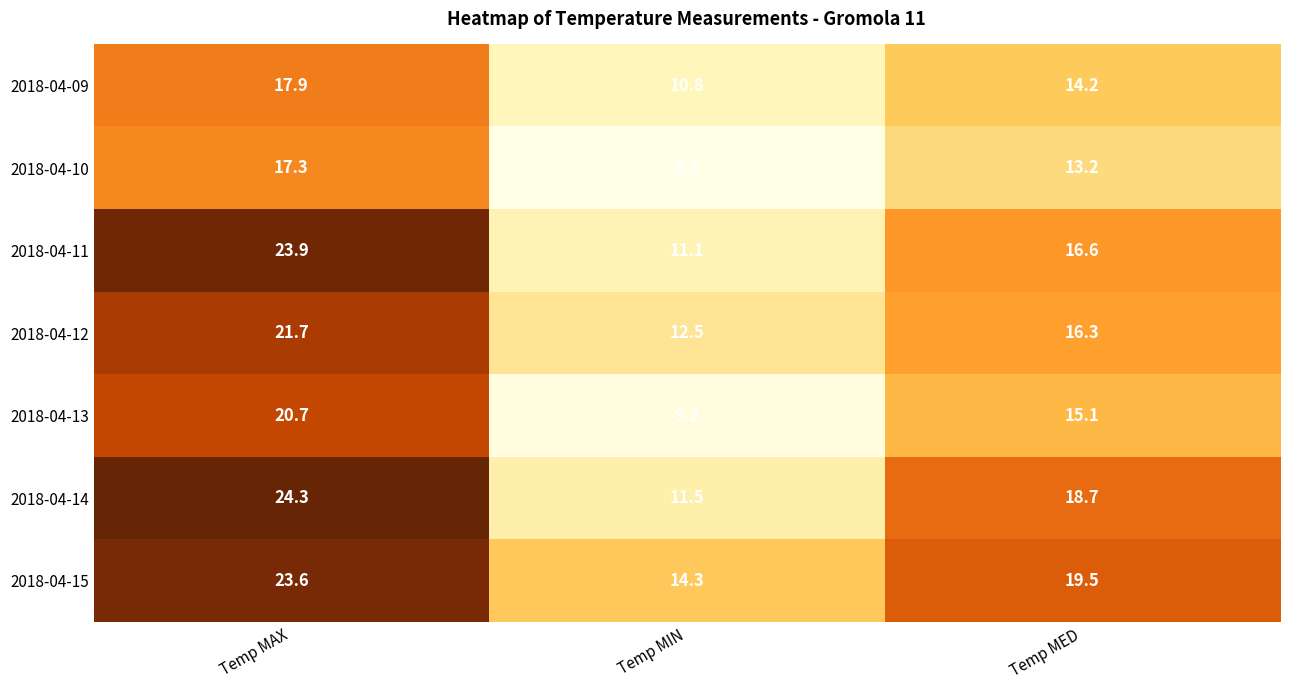

Reading left to right, transcribe all the data shown in this chart.

2018-04-09: 17.9	10.8	14.2
2018-04-10: 17.3	8.8	13.2
2018-04-11: 23.9	11.1	16.6
2018-04-12: 21.7	12.5	16.3
2018-04-13: 20.7	9.2	15.1
2018-04-14: 24.3	11.5	18.7
2018-04-15: 23.6	14.3	19.5